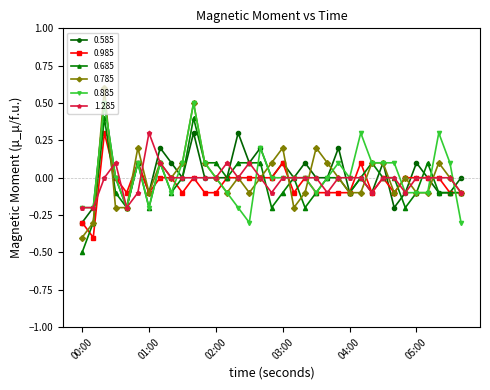

What is the value of the 0.885 point at the 17th from the left?

0.2